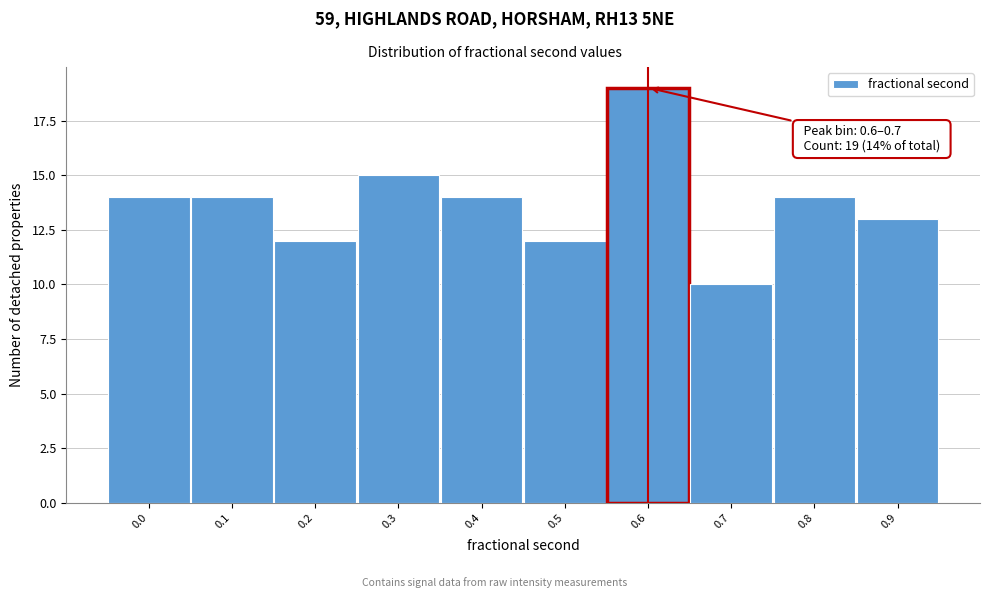

Reading right to left, extract all data points from this chart.

13	14	10	19	12	14	15	12	14	14